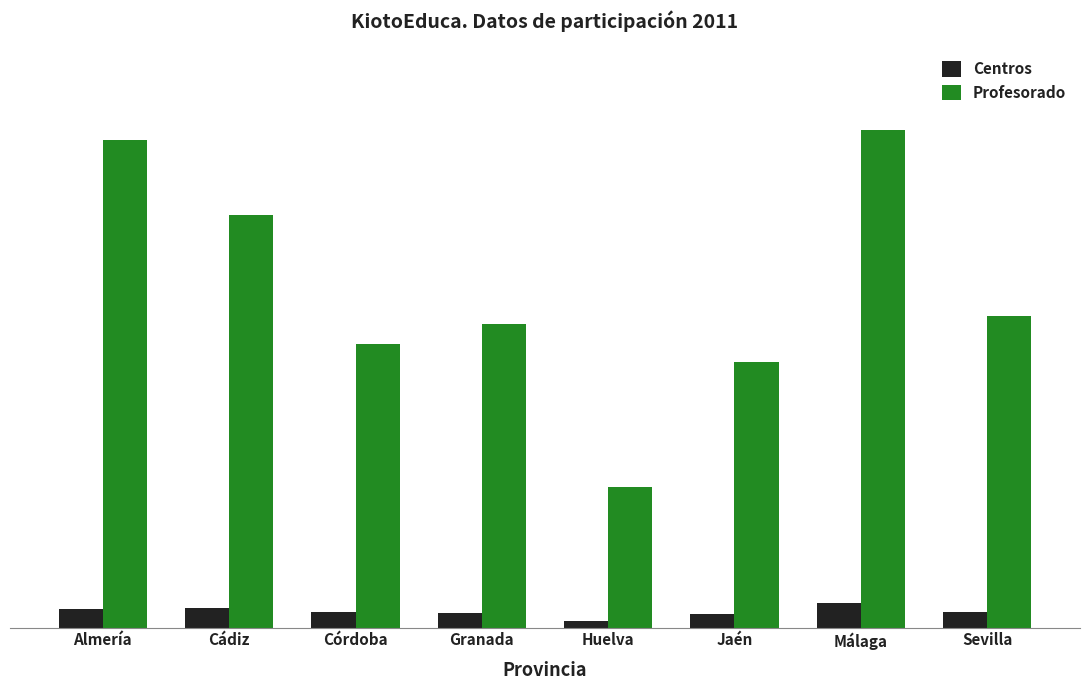

What is the lowest value of the Profesorado series?

339